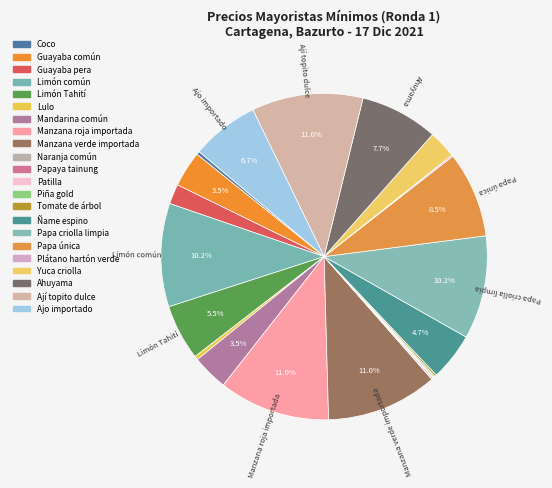

What is the largest slice in the pie chart?

Manzana roja importada